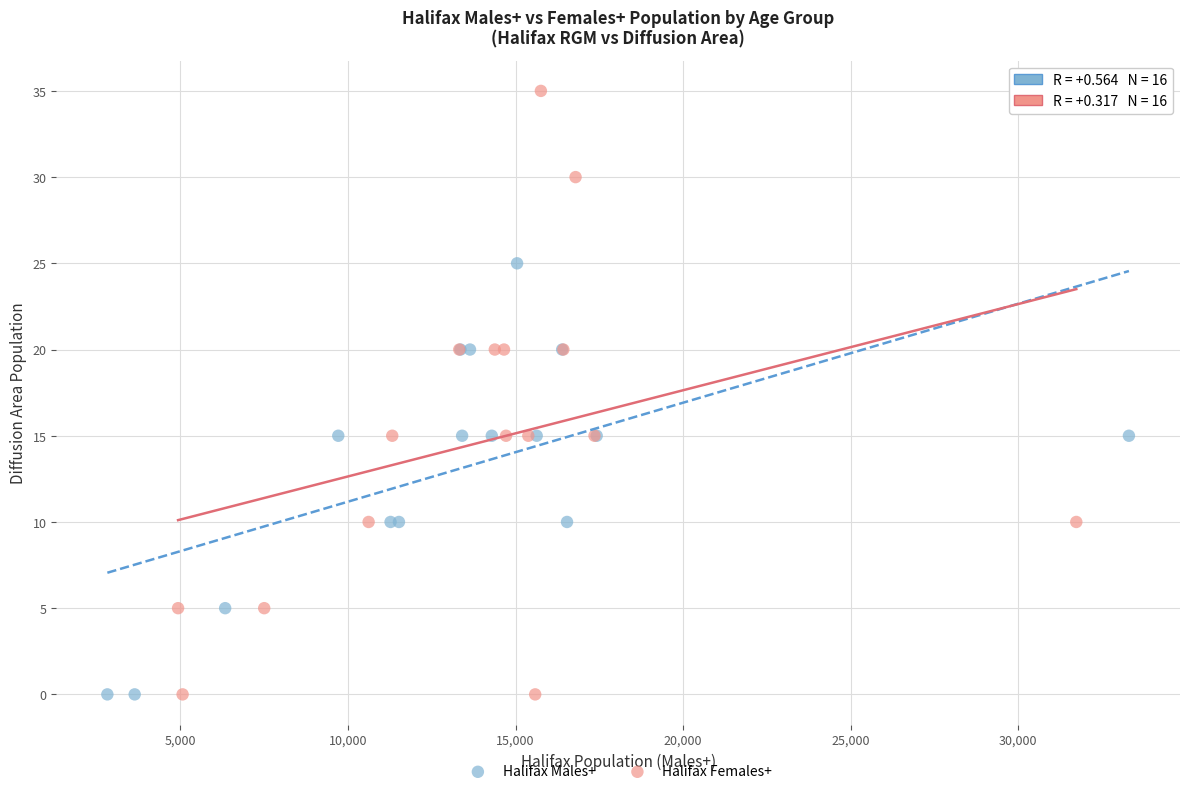

Which series contains the highest Y value?

Halifax Females+